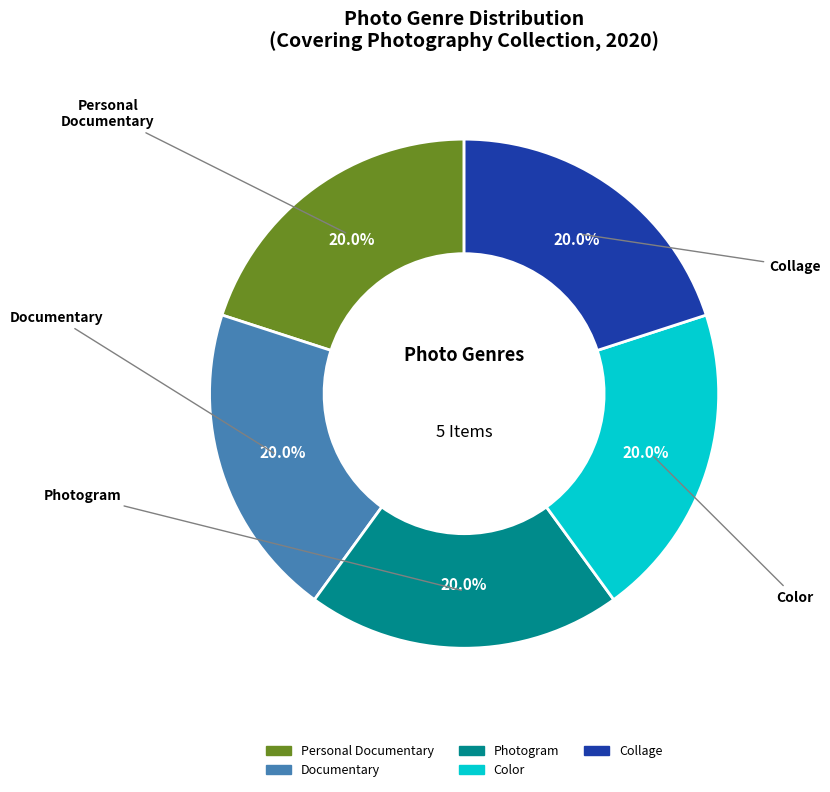

Is there any slice that represents more than half of the pie?

No